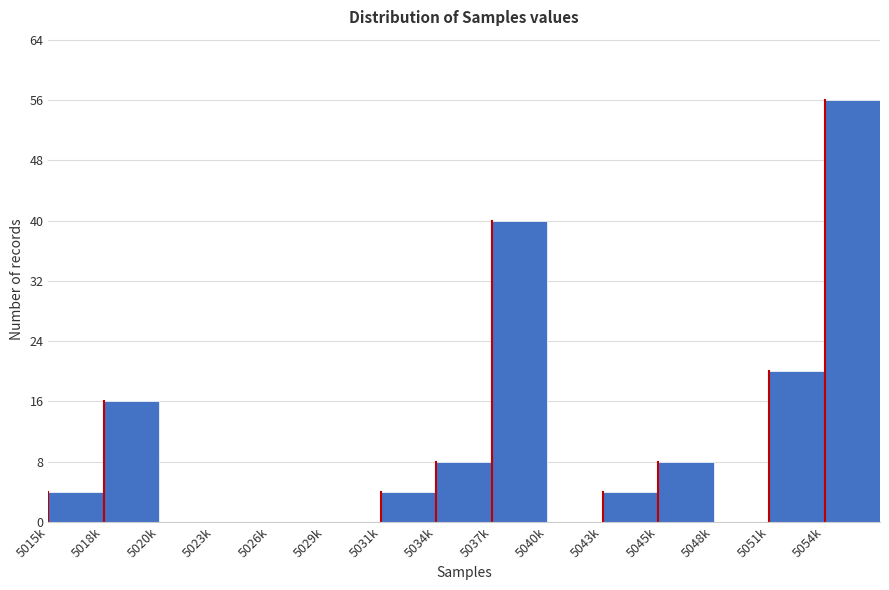

Reading right to left, what are all the values shown in this chart?

5054k=56	5051k=20	5048k=0	5045k=8	5043k=4	5040k=0	5037k=40	5034k=8	5031k=4	5029k=0	5026k=0	5023k=0	5020k=0	5018k=16	5015k=4